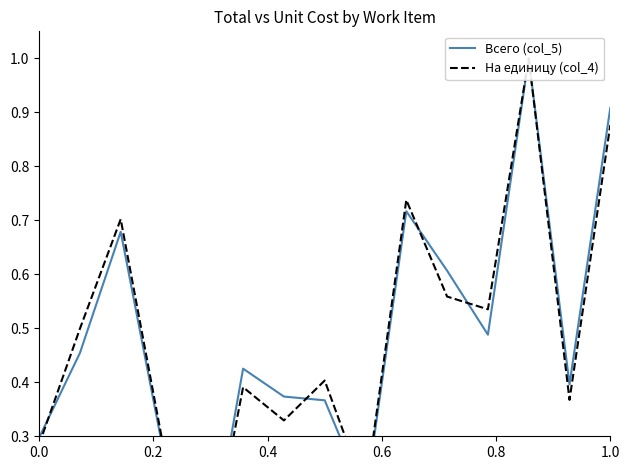

Does the chart have visible grid lines?

No